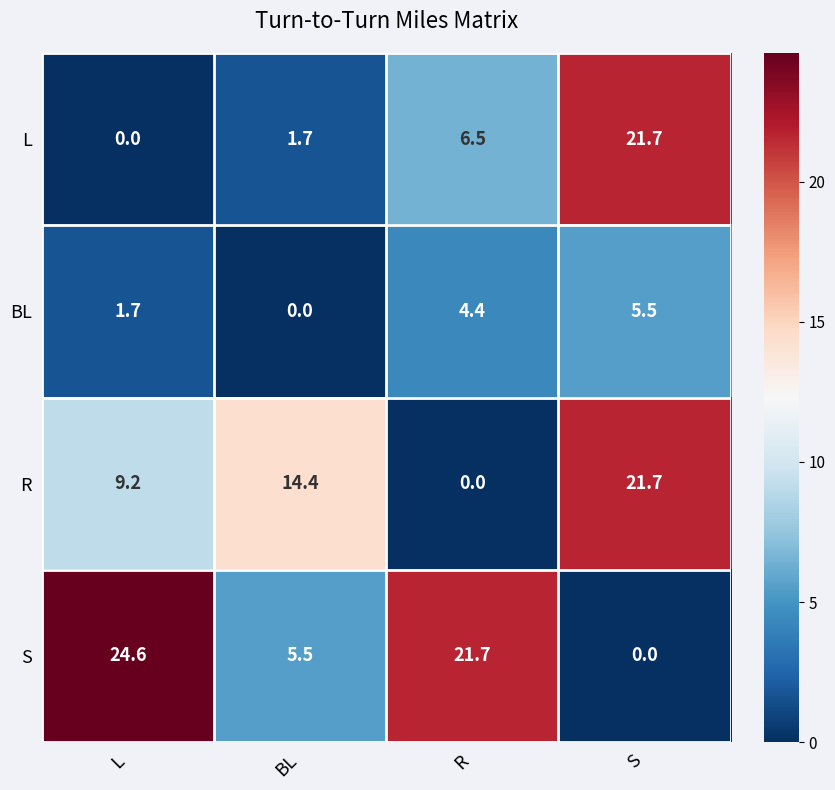

Which series has the largest range (max minus min)?

S